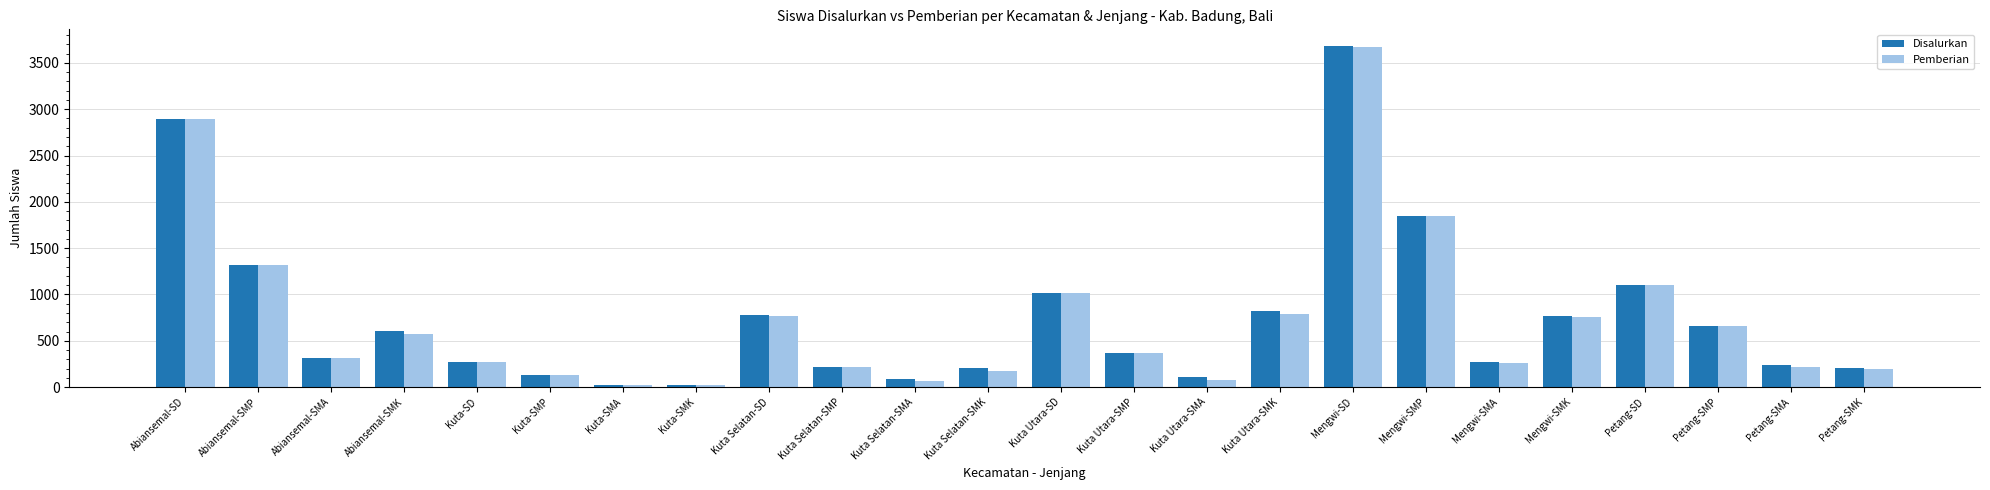

Between Kuta Selatan-SD and Petang-SMP, which series saw the biggest shift?

Disalurkan